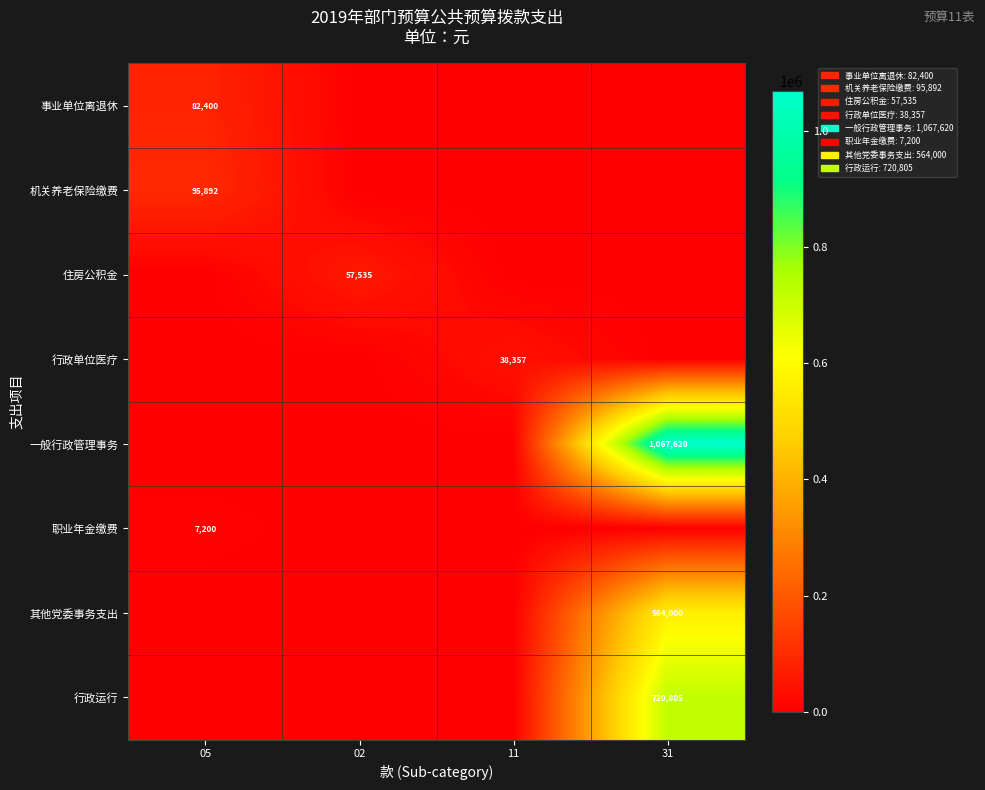

The 一般行政管理事务 series shows 1067620 at 31. True or false?

True